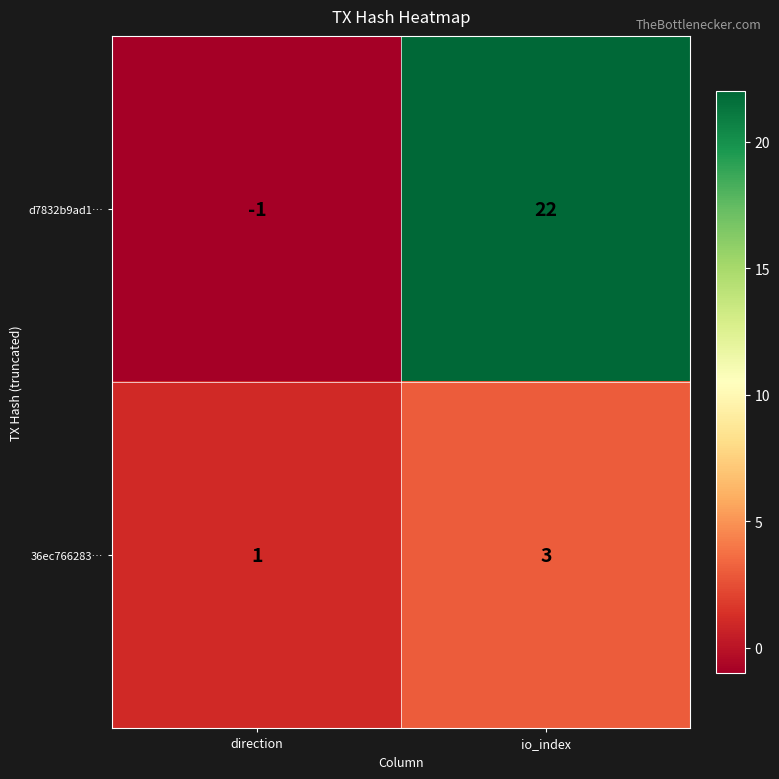

Rank the series by their average value, from highest to lowest.

d7832b9ad1…, 36ec766283…